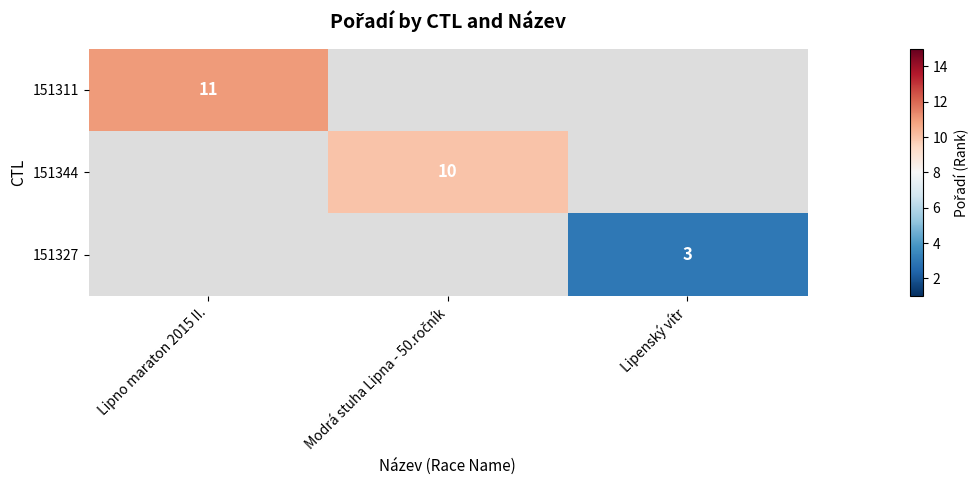

Count the number of categories in the chart.

3